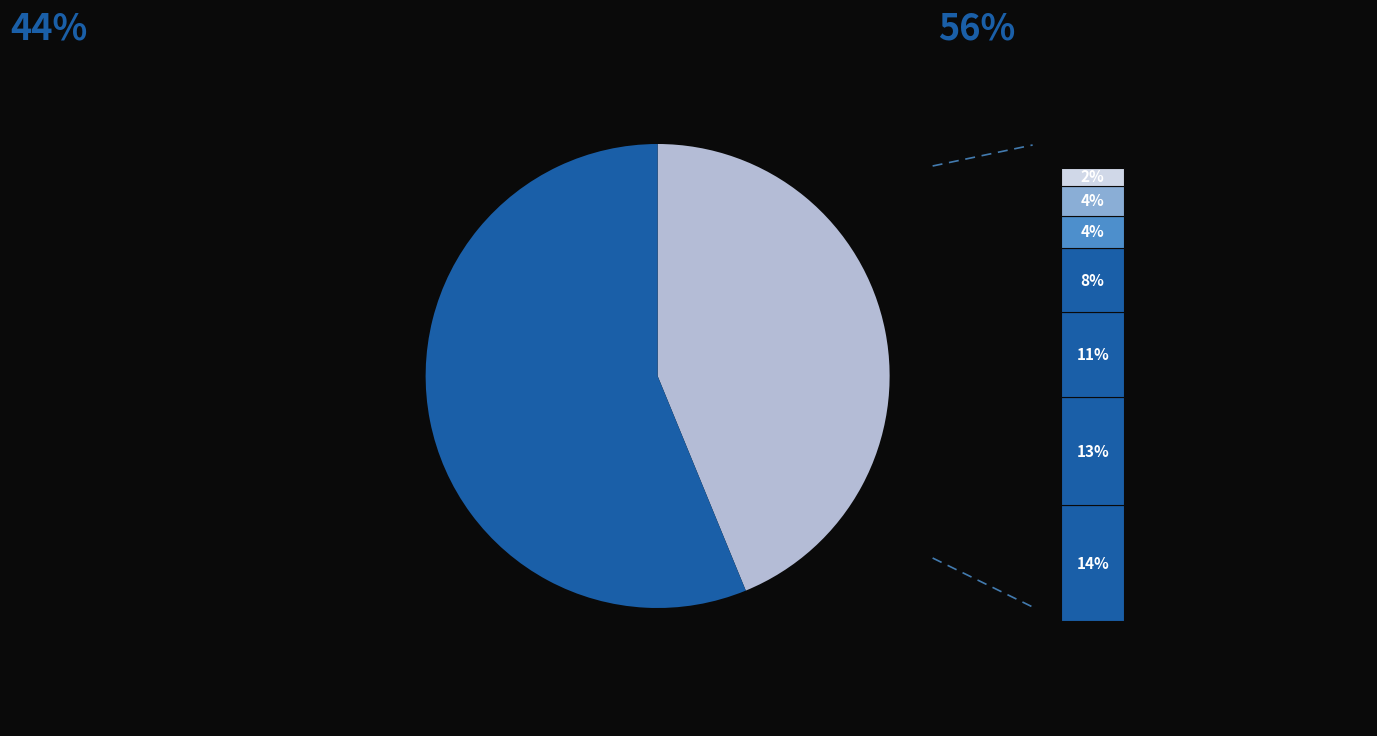

Is it true that макароны отварные is 1% of the pie?

False